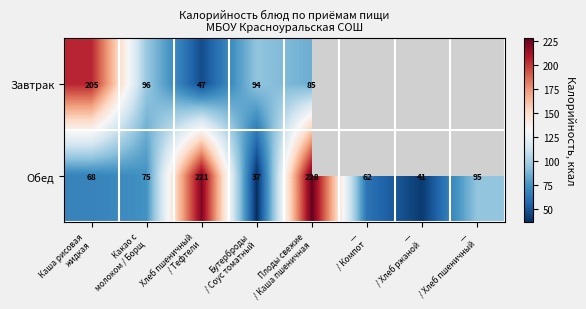

What is the average value of the Обед series?

103.4